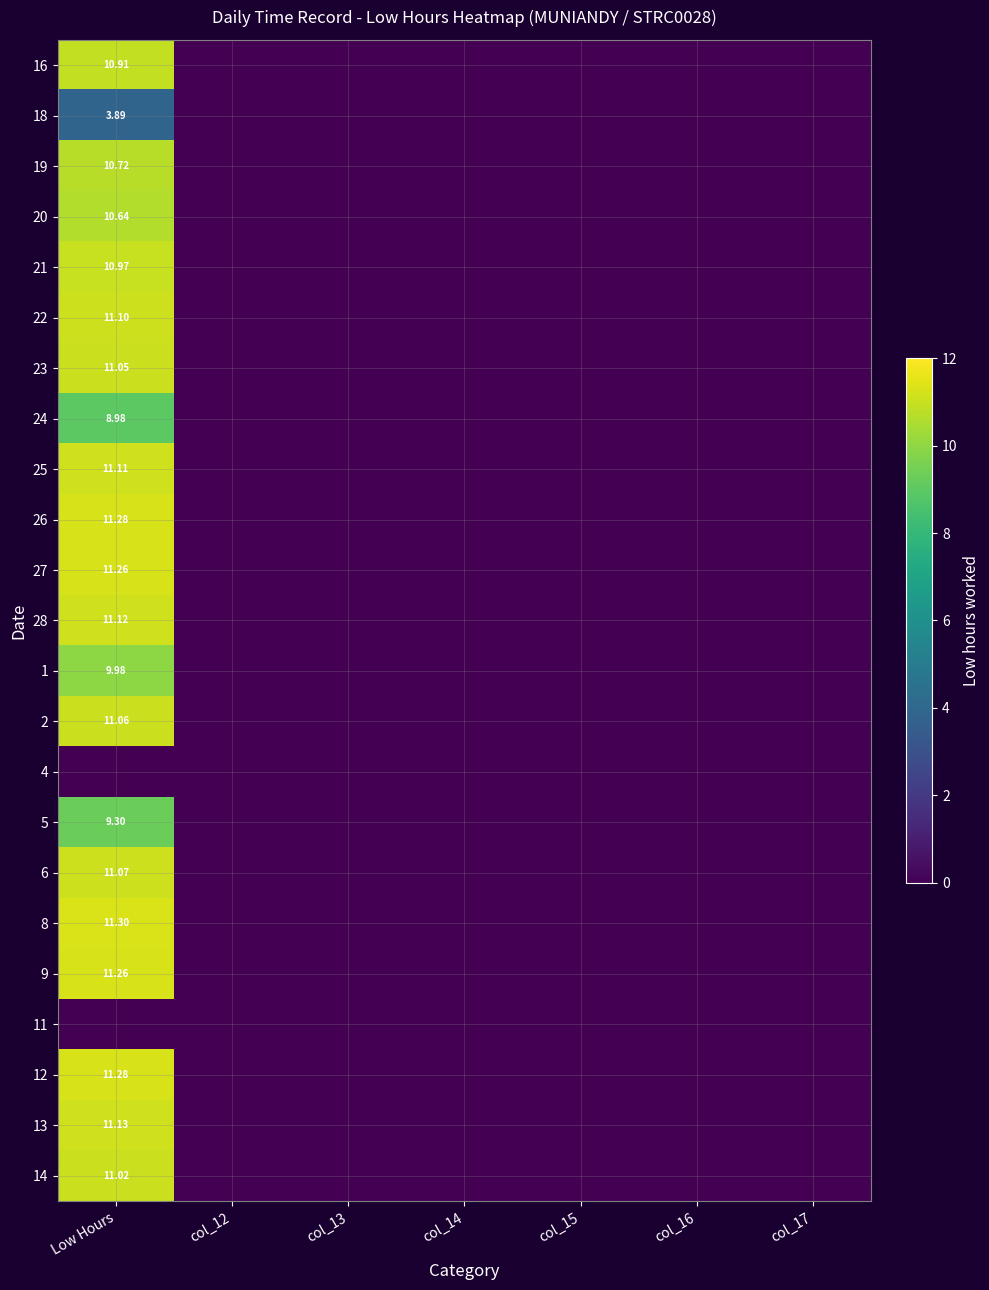

Is it true that 21 equals 0.0 at col_13?

True